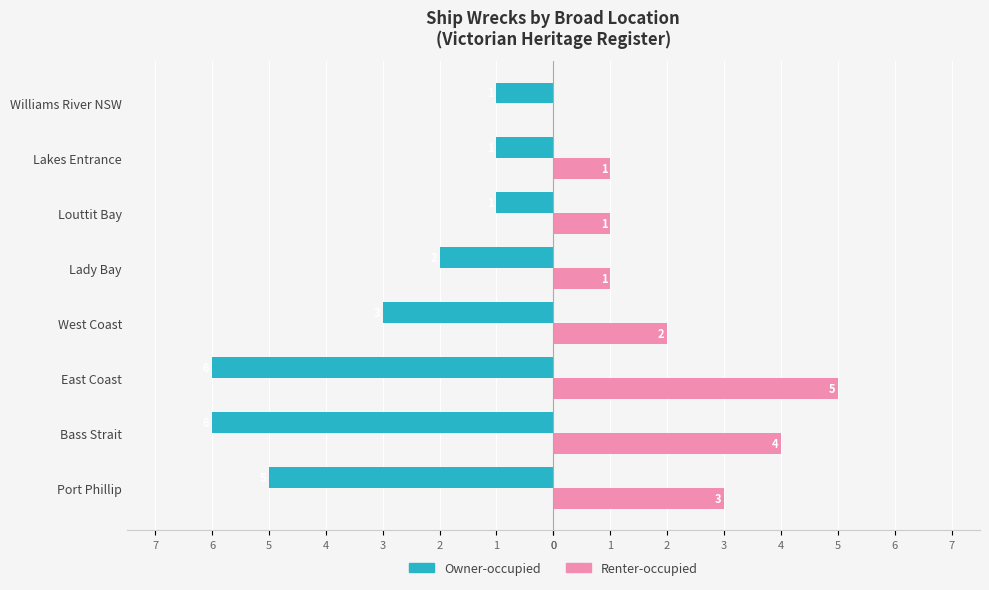

Which series has the widest spread of values?

Owner-occupied